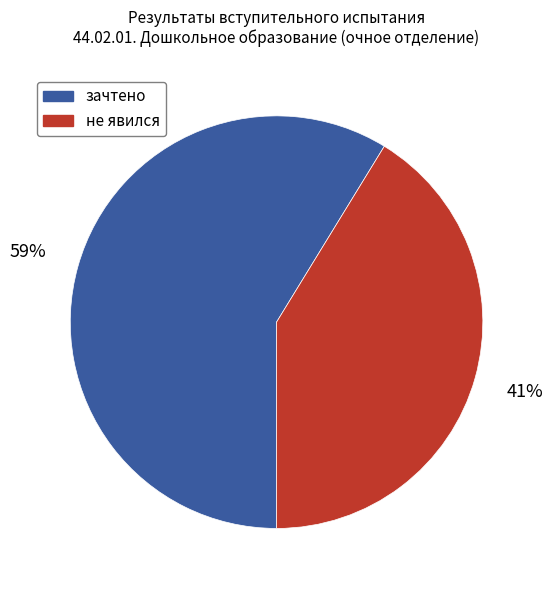

To the nearest percent, what is the combined percentage of не явился and зачтено?

100%